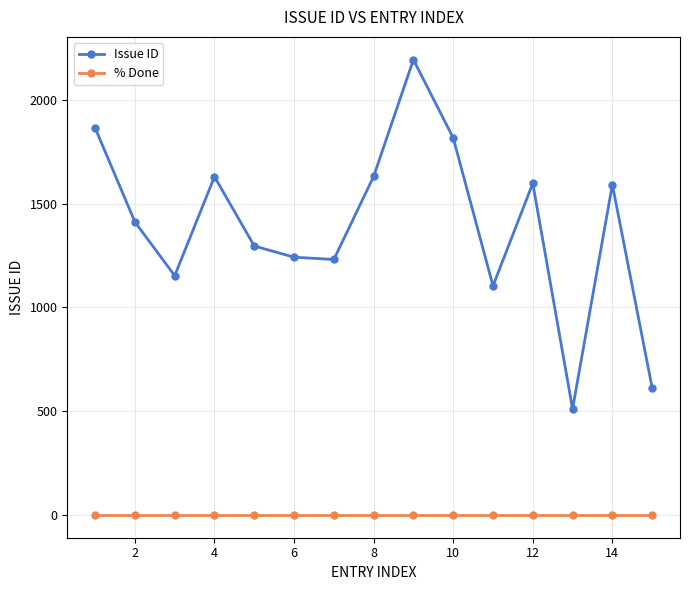

What is the difference between the maximum and minimum values in the Issue ID series?

1683